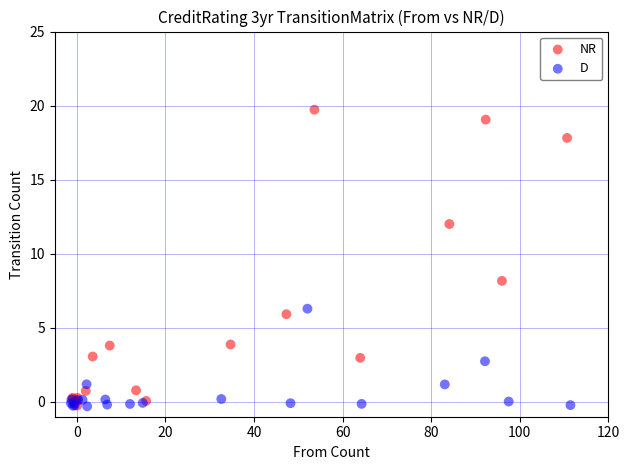

Which series contains the highest Y value?

NR